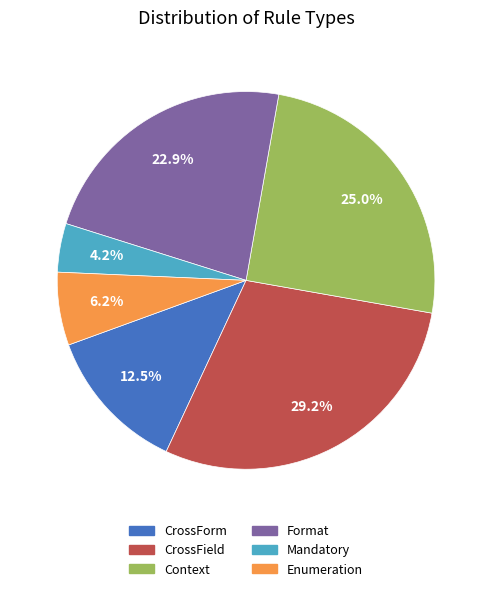

What percentage do CrossForm and Context together represent?

37.5%